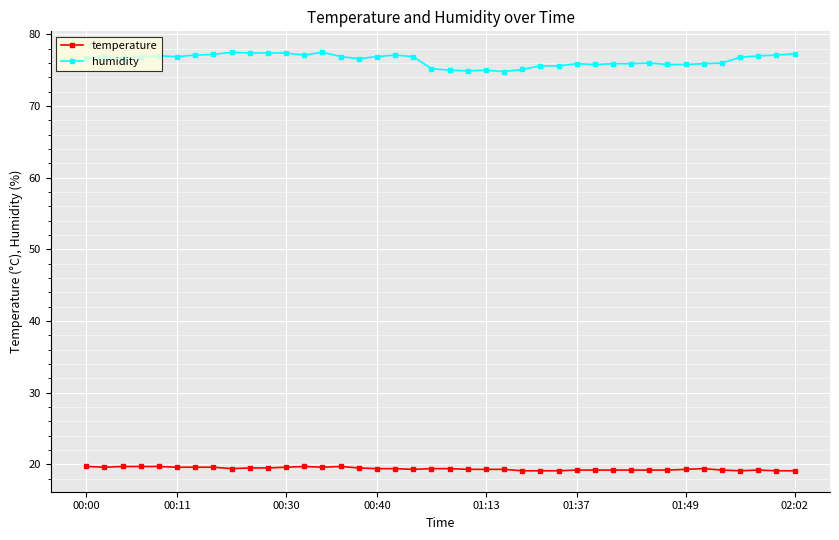

Which series has the widest spread of values?

humidity